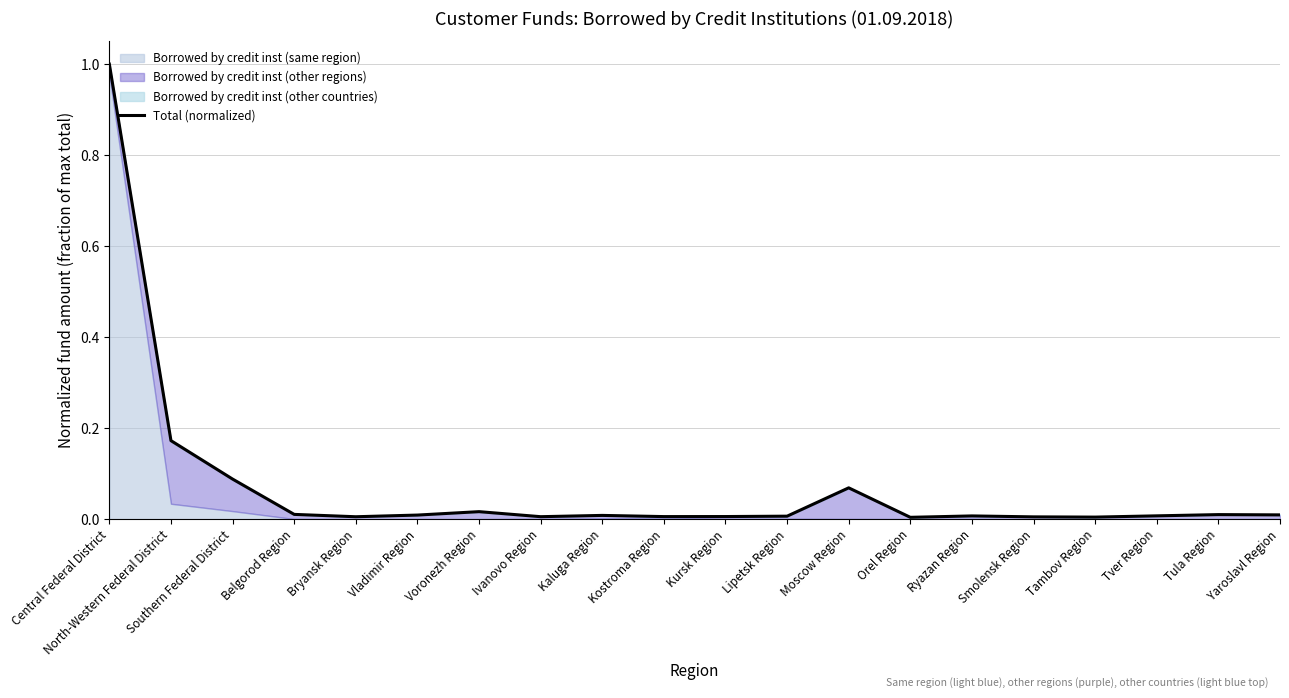

Reading left to right, what are all the values shown in this chart?

1.0	0.2	0.1	0.0	0.0	0.0	0.0	0.0	0.0	0.0	0.0	0.0	0.1	0.0	0.0	0.0	0.0	0.0	0.0	0.0